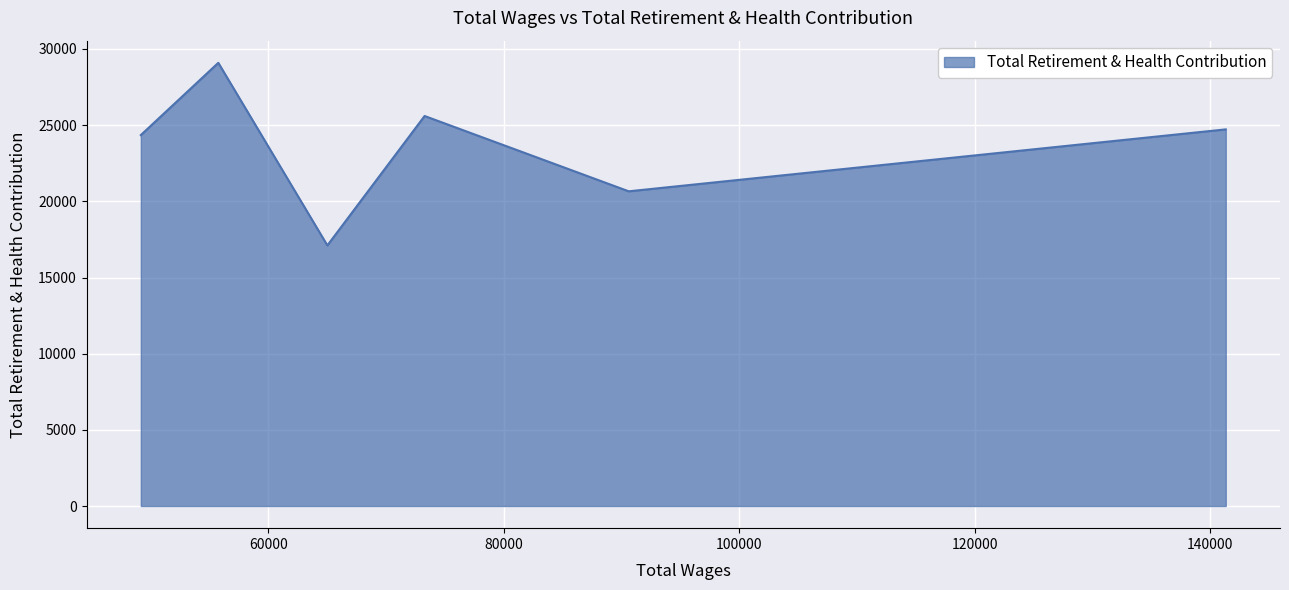

What is the greatest value displayed?

29092